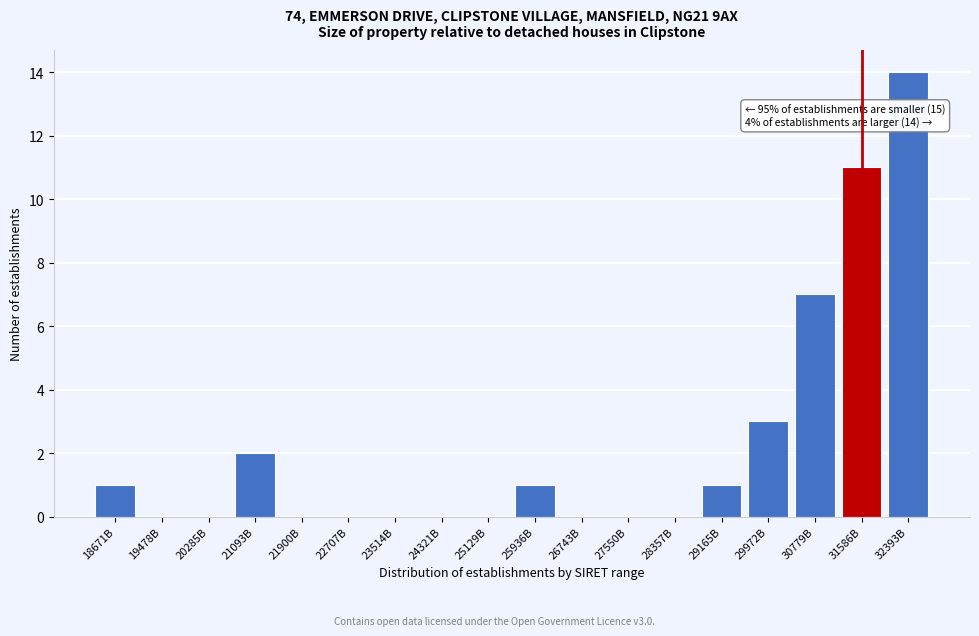

Reading left to right, extract all data points from this chart.

18671B=1	19478B=0	20285B=0	21093B=2	21900B=0	22707B=0	23514B=0	24321B=0	25129B=0	25936B=1	26743B=0	27550B=0	28357B=0	29165B=1	29972B=3	30779B=7	31586B=11	32393B=14